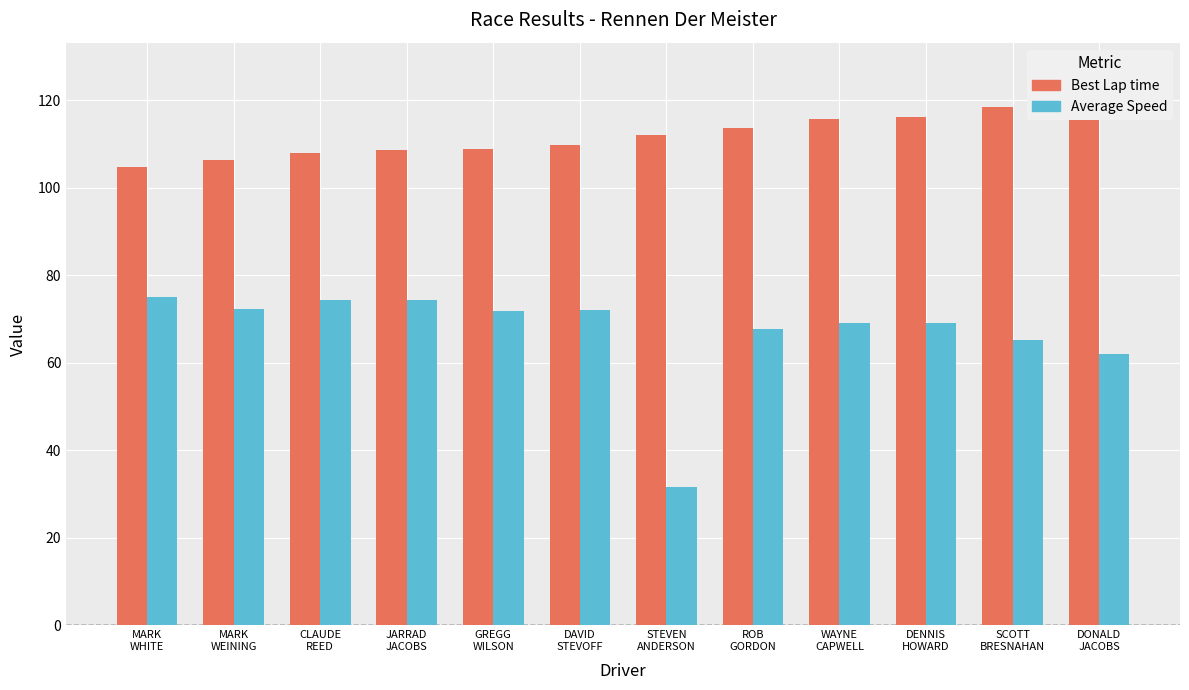

What is the greatest value displayed?

126.9